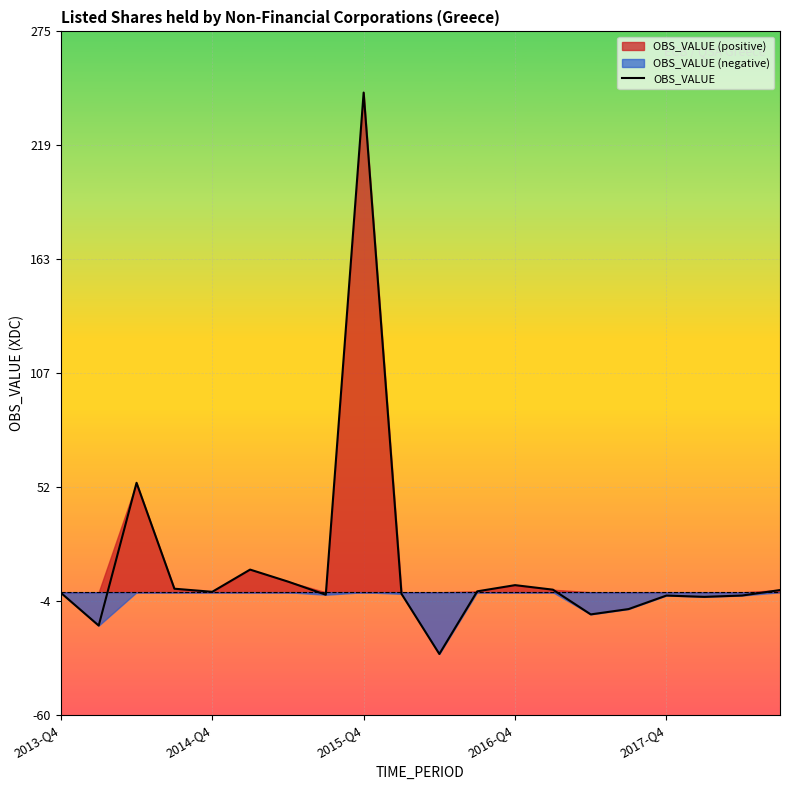

What is the minimum value for OBS_VALUE?

-30.3